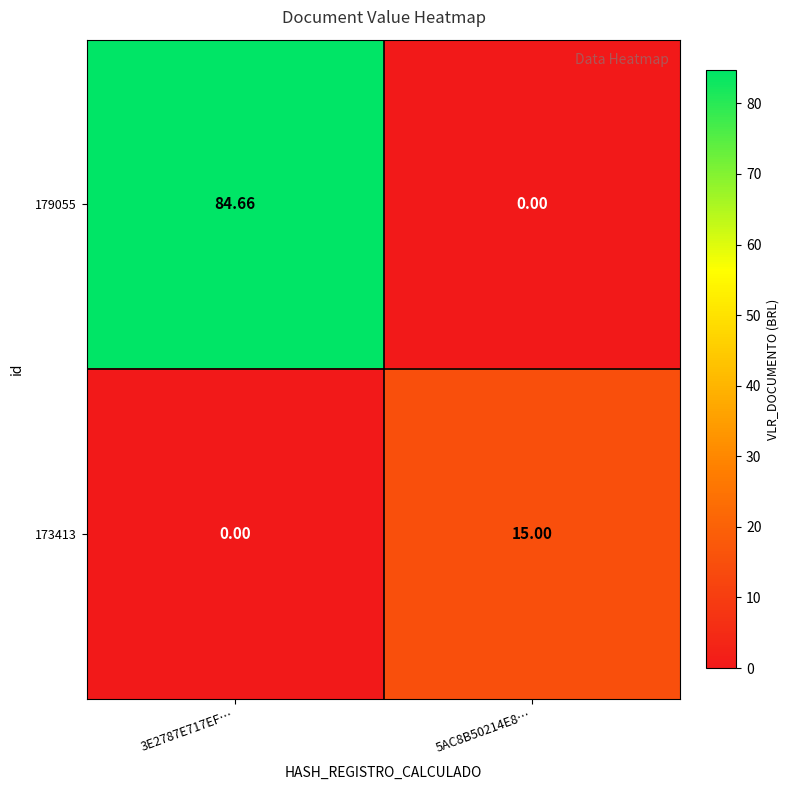

What is the difference between the highest and lowest values at 5AC8B50214E8…?

15.0